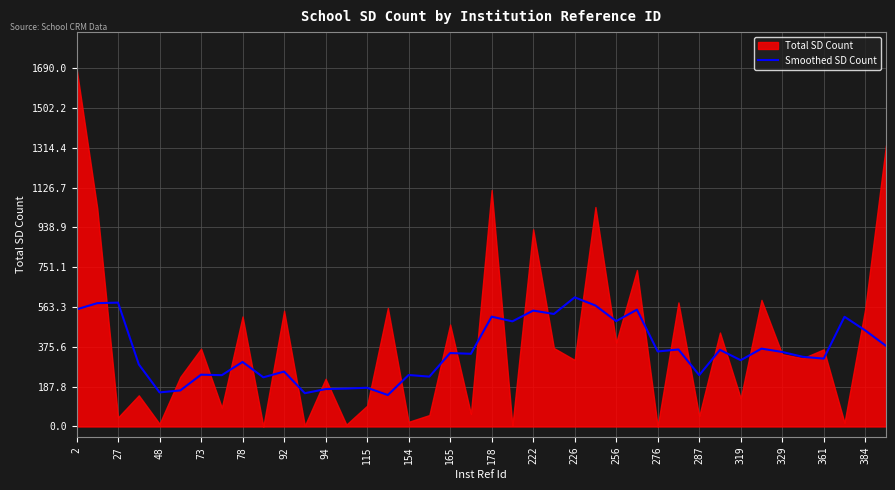

What is the highest value of the Smoothed SD Count series?

609.0